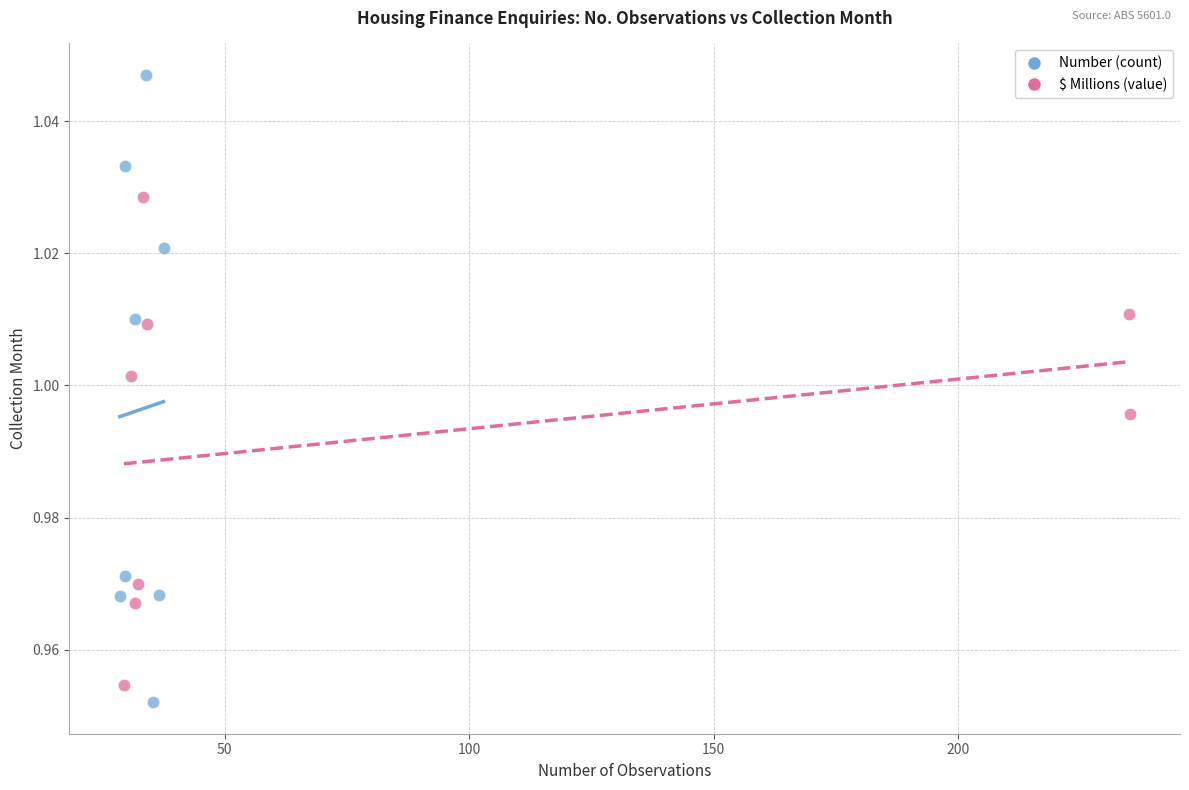

Which series has the largest Y range (max minus min)?

Number (count)